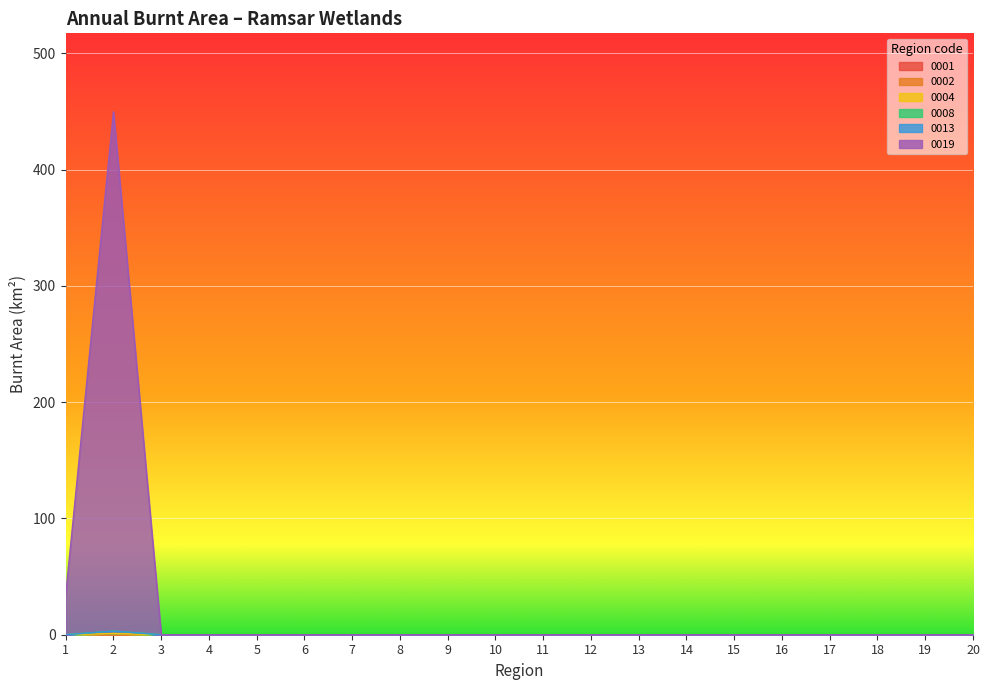

How many data points does each series have?

20